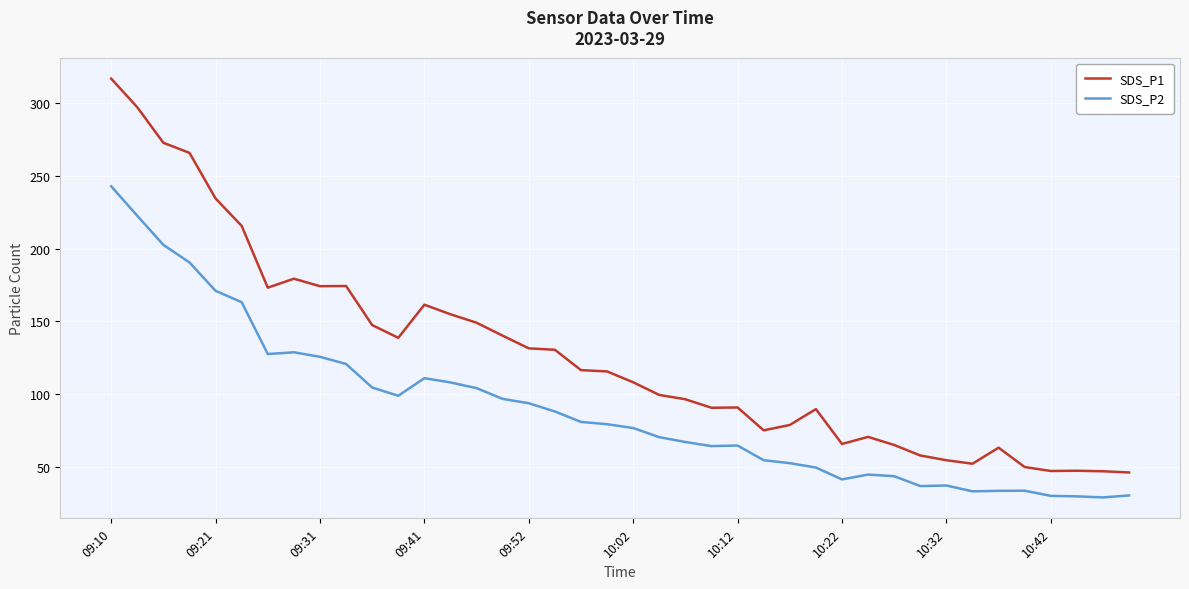

What is the highest value of the SDS_P2 series?

242.7